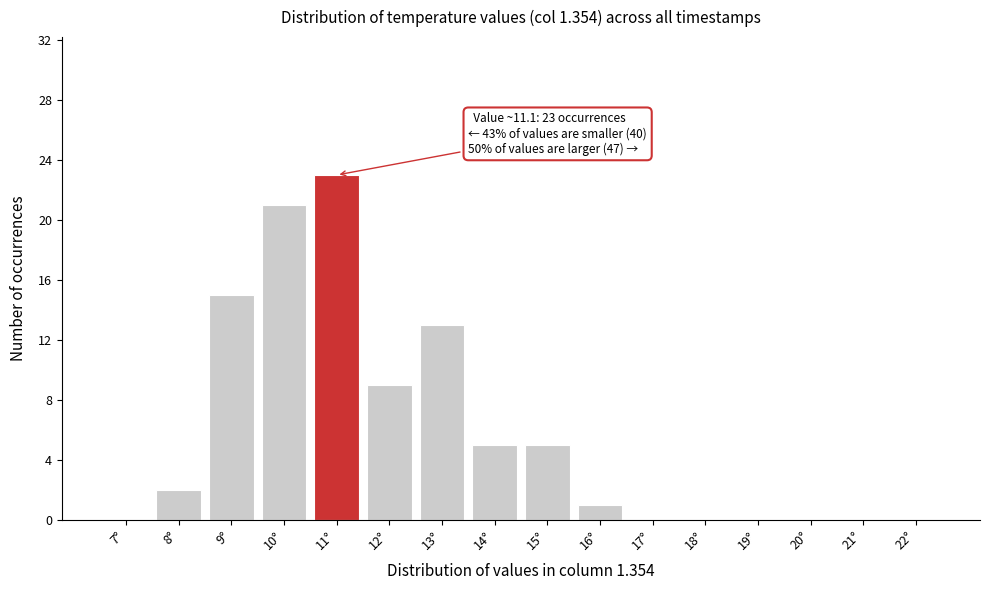

Reading right to left, transcribe all the data shown in this chart.

22°=0	21°=0	20°=0	19°=0	18°=0	17°=0	16°=1	15°=5	14°=5	13°=13	12°=9	11°=23	10°=21	9°=15	8°=2	7°=0